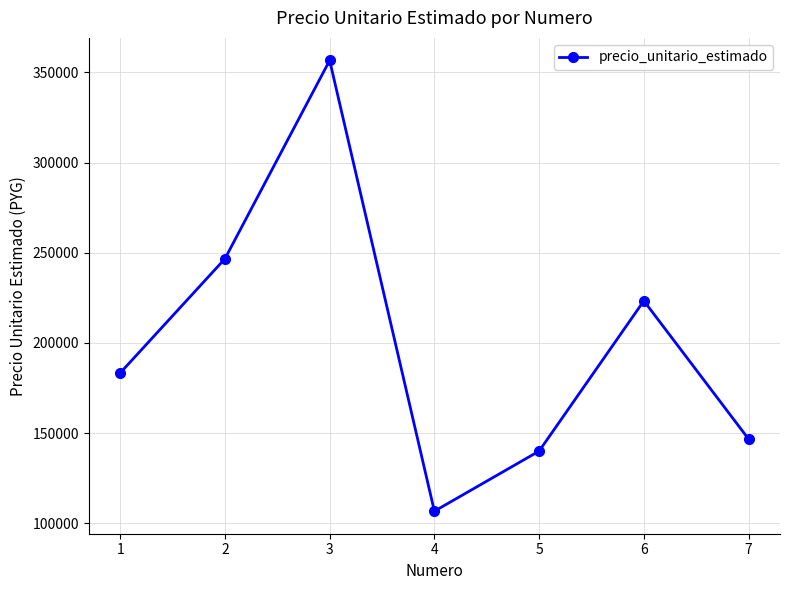

How many lines are shown in the chart?

1